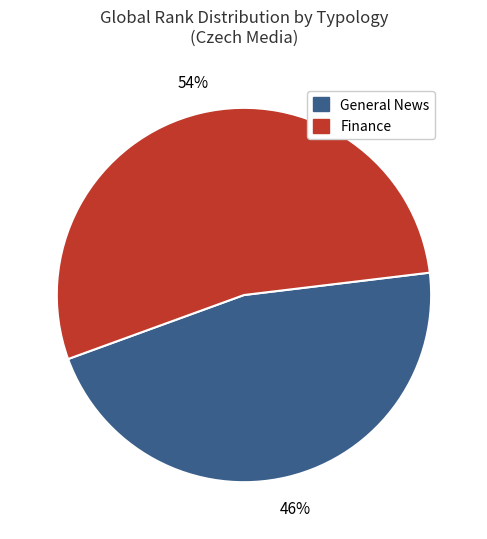

To the nearest percent, what is the average slice percentage?

50%